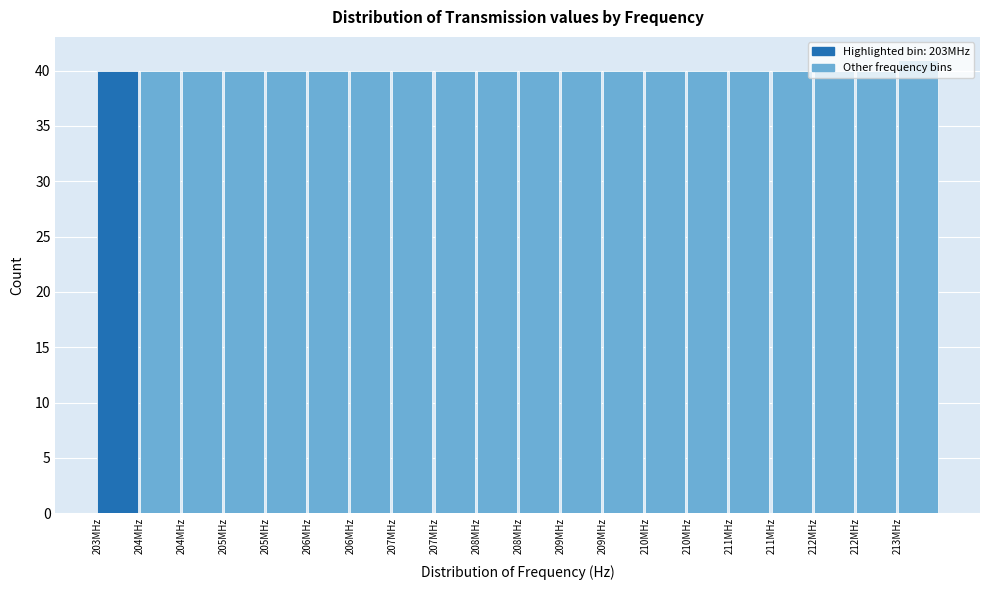

How many distinct data groups are displayed?

1